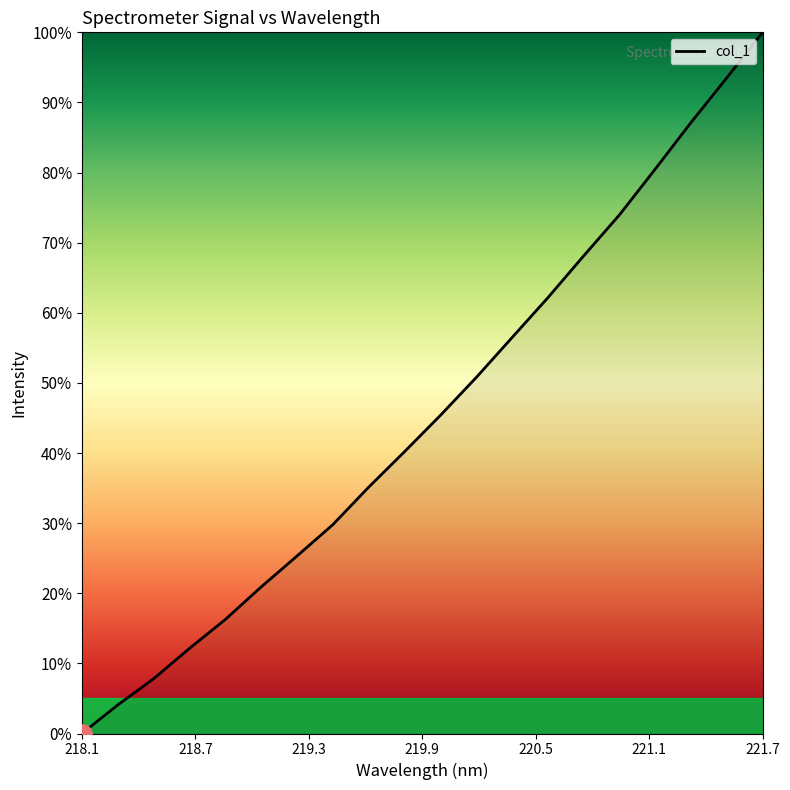

What is the maximum value shown in the chart?

100.0